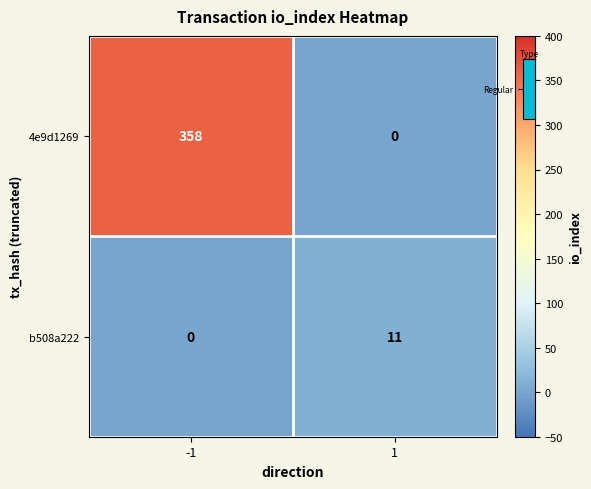

Reading right to left, extract all data points from this chart.

4e9d1269: 1=0	-1=358
b508a222: 1=11	-1=0